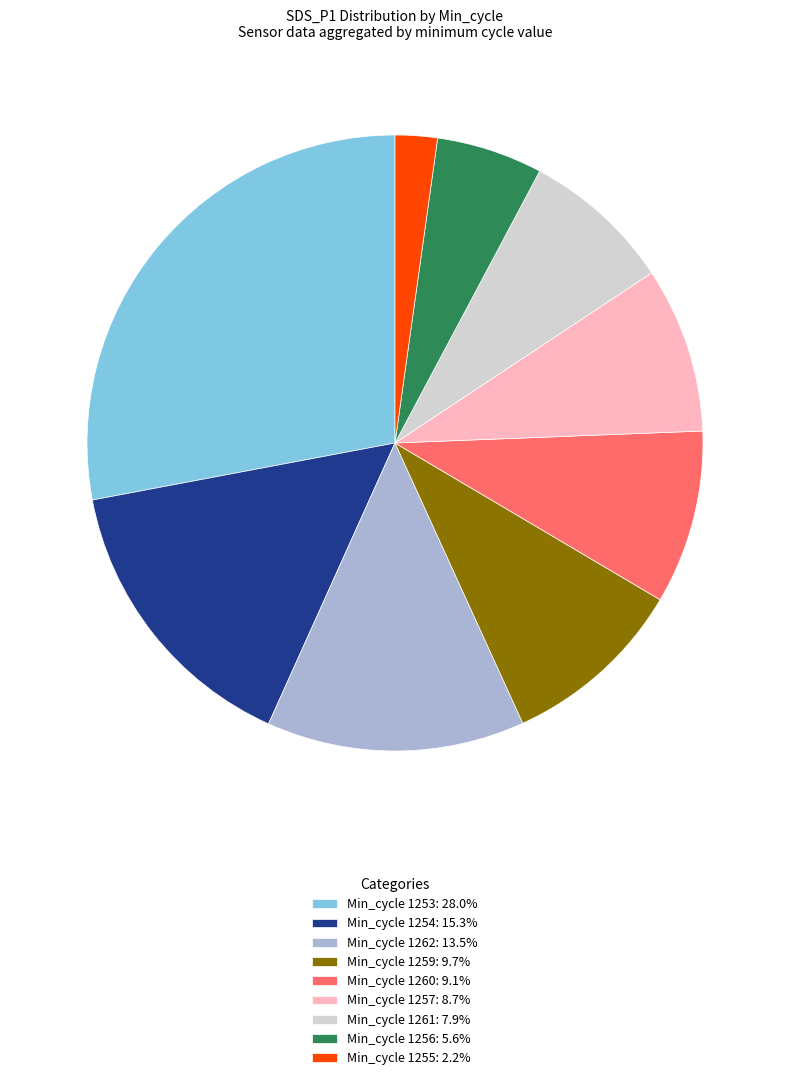

Count the number of slices in the pie.

9